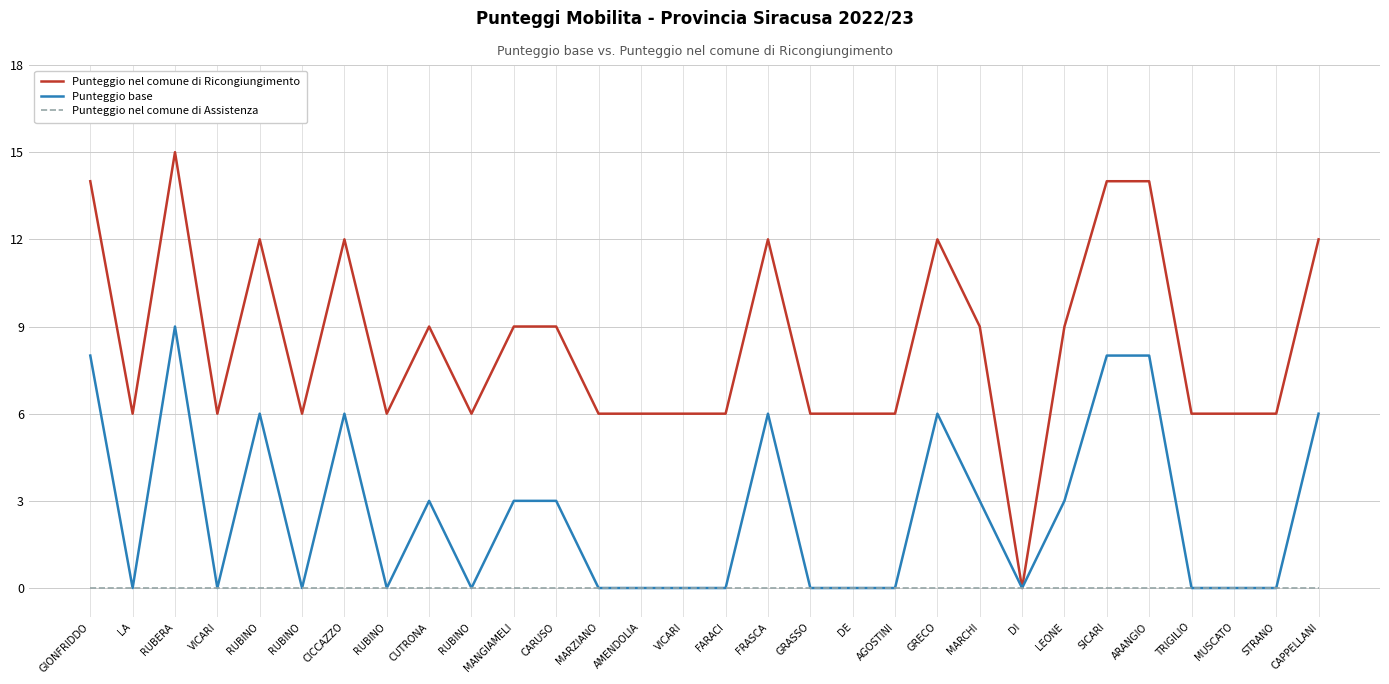

At which category is the sum across all series the highest?

RUBERA